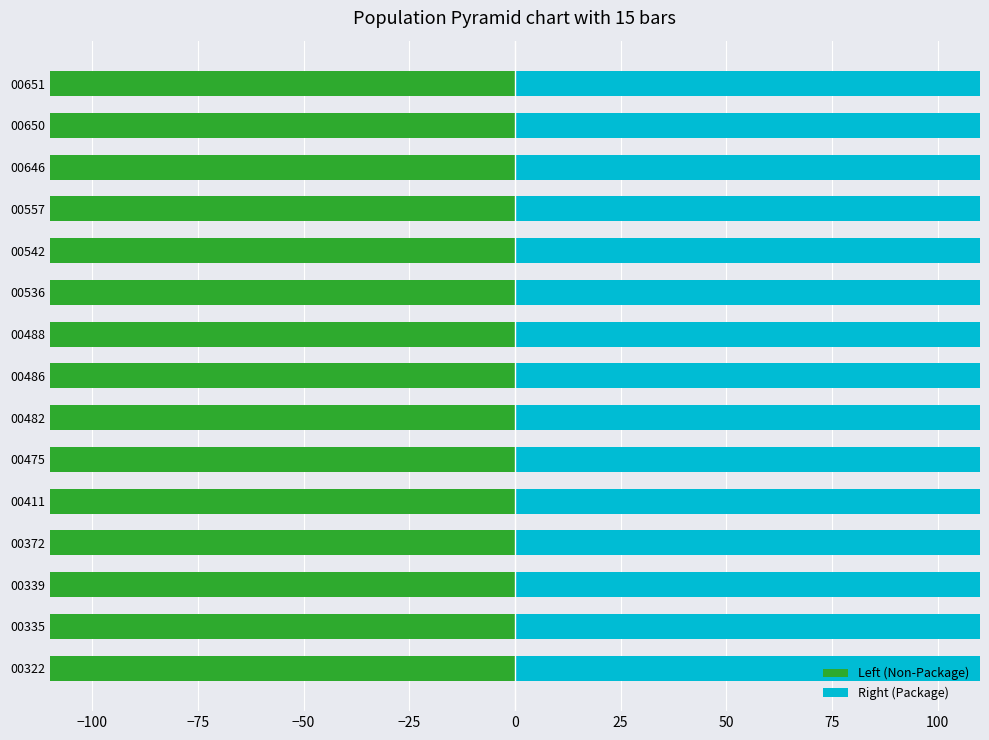

What are all the series names shown in the legend?

Left (Non-Package), Right (Package)